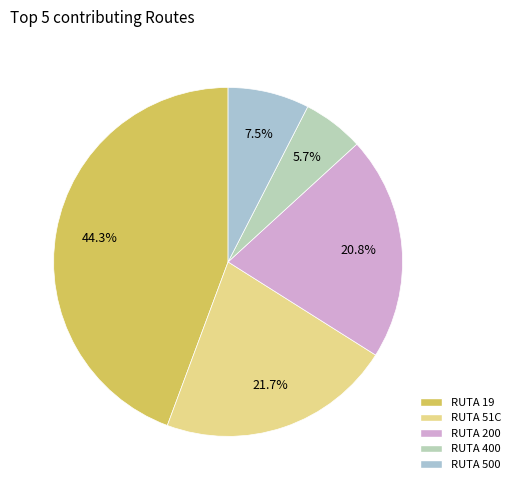

To the nearest percent, what is the difference between the largest and smallest slice percentages?

39%